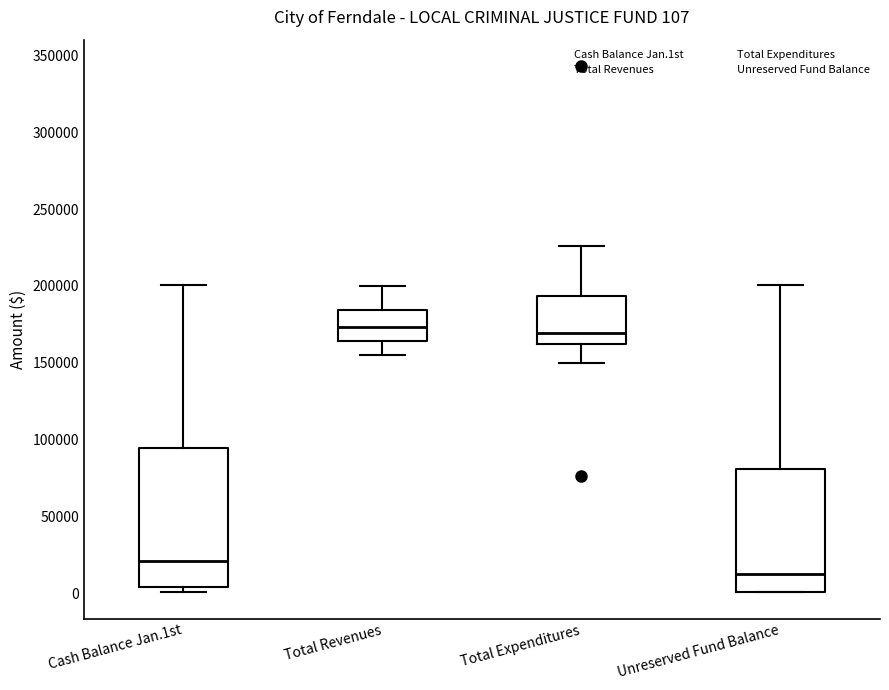

Which box is the tallest, from its lower edge to its upper edge?

Cash Balance Jan.1st